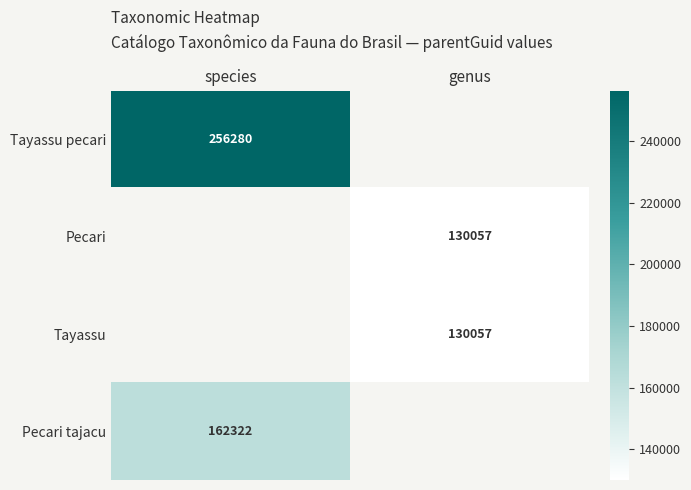

Is it true that Pecari tajacu equals 265338 at species?

False